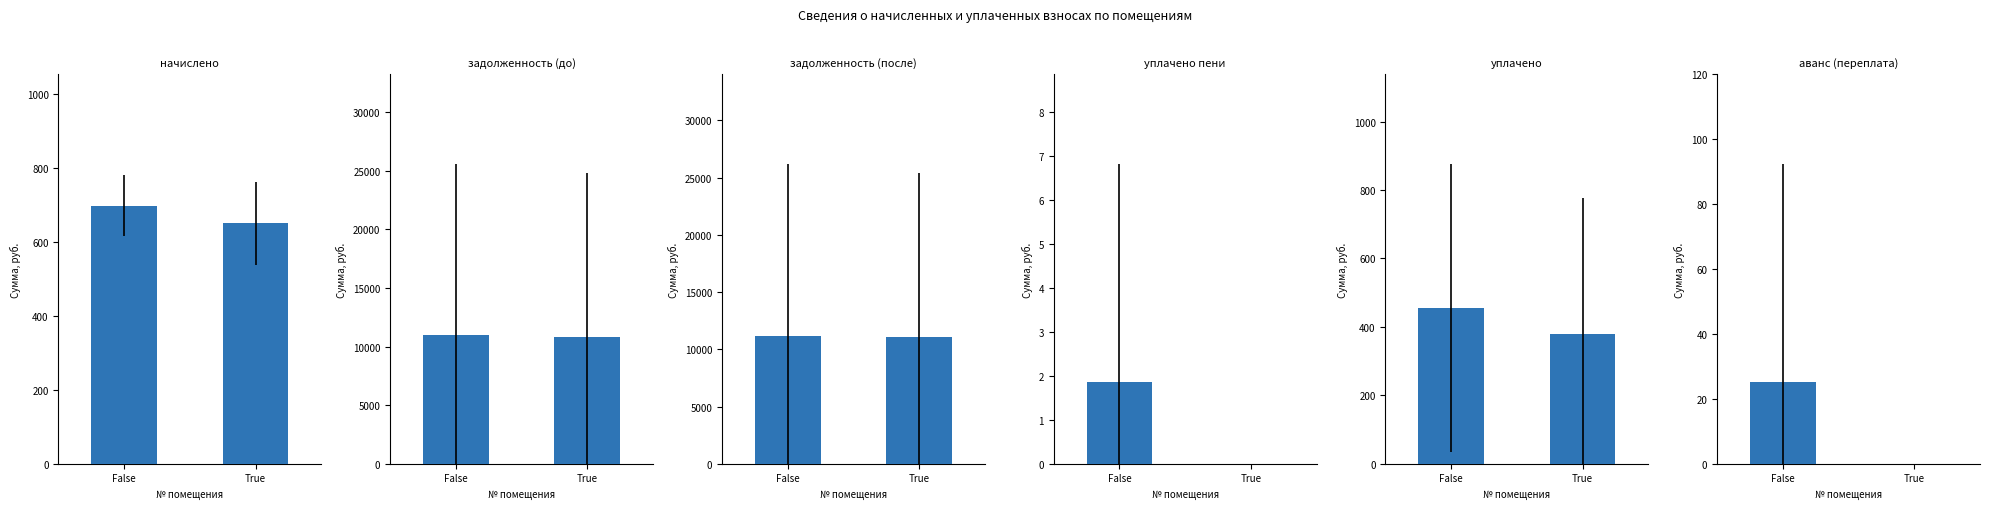

Between True and False, which is larger?

False